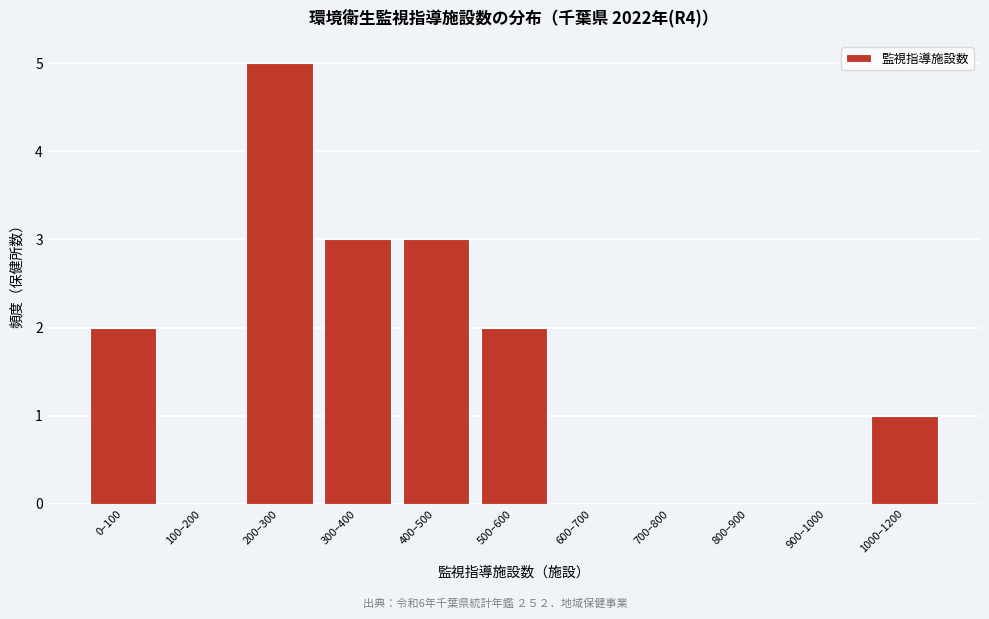

Reading left to right, what are all the values shown in this chart?

0–100=2	100–200=0	200–300=5	300–400=3	400–500=3	500–600=2	600–700=0	700–800=0	800–900=0	900–1000=0	1000–1200=1